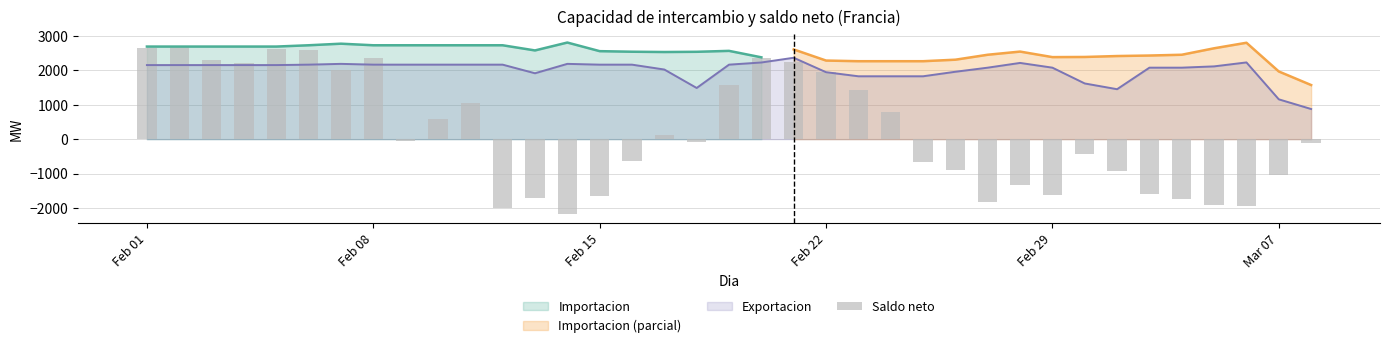

Count the number of categories in the chart.

37